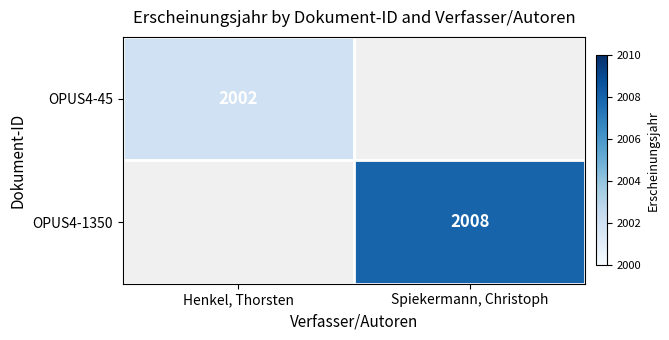

The value of OPUS4-45 at Henkel, Thorsten is 1281. True or false?

False